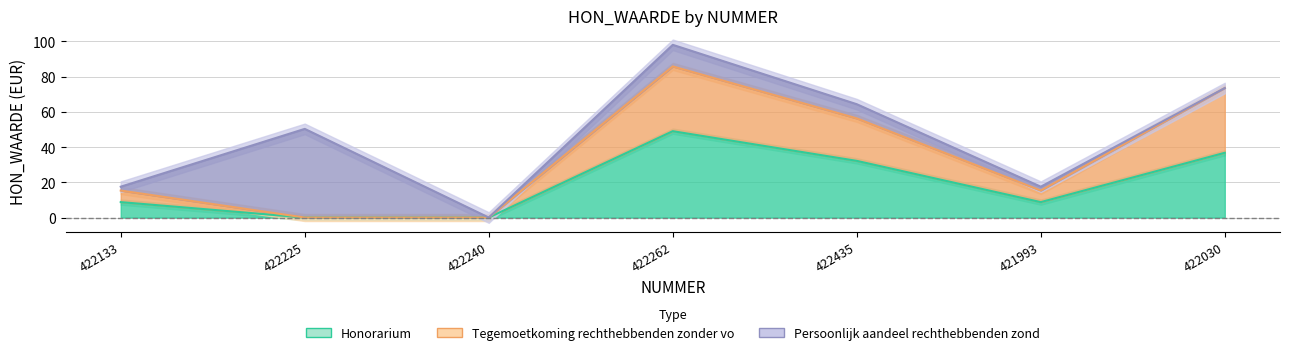

Rank the series by their maximum value, from highest to lowest.

Tegemoetkoming rechthebbenden zonder vo, Honorarium